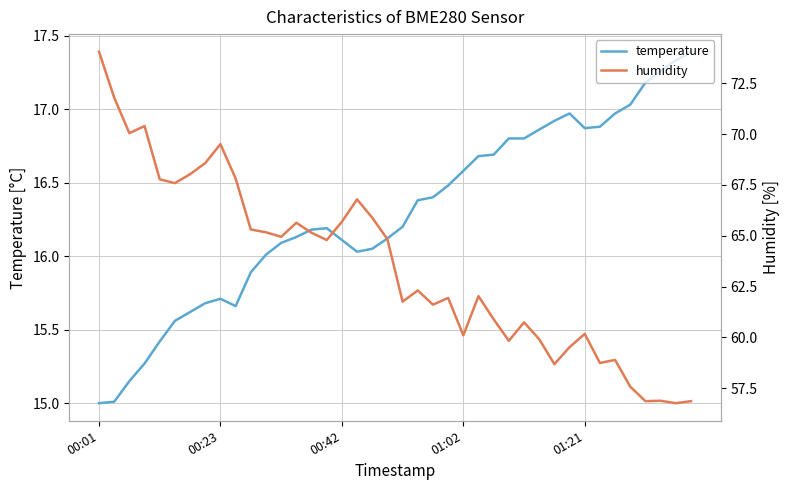

At 00:01, list the series in order from largest to smallest.

humidity, temperature